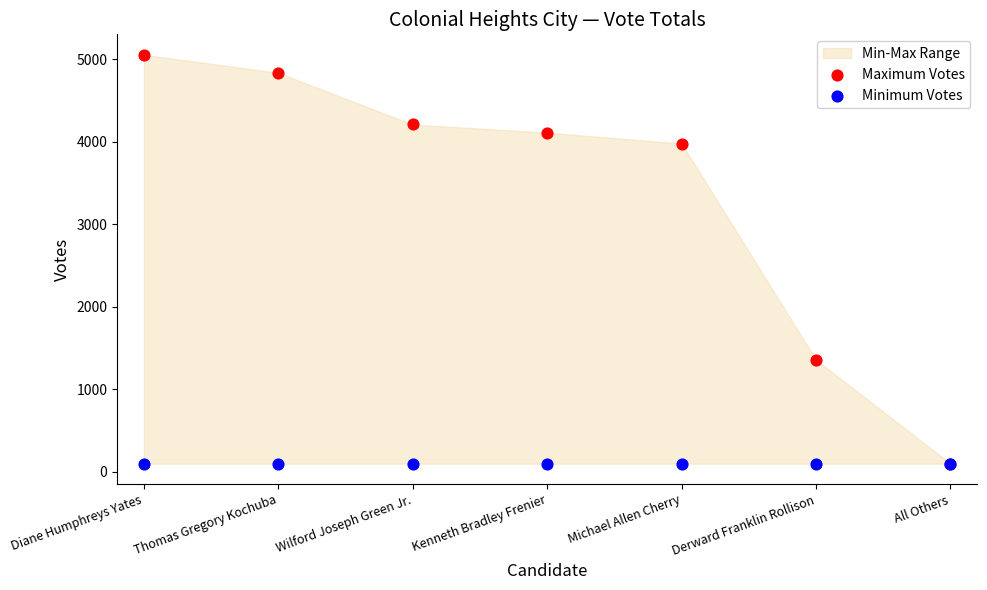

In the Maximum Votes series, what Y value is closest to 2578?

1360